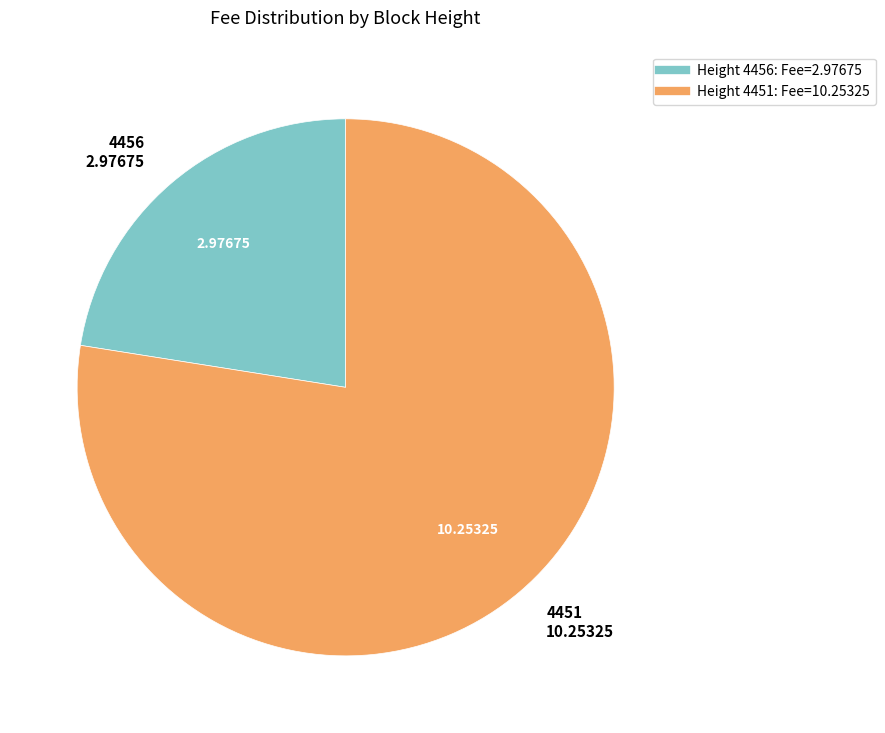

Is there a majority slice in this chart?

Yes